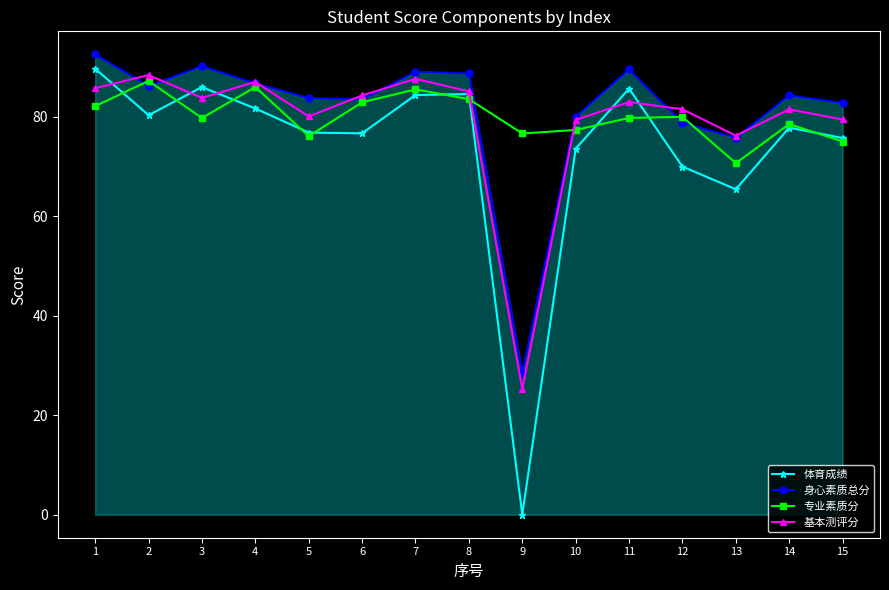

At how many categories does at least one series exceed 15?

15